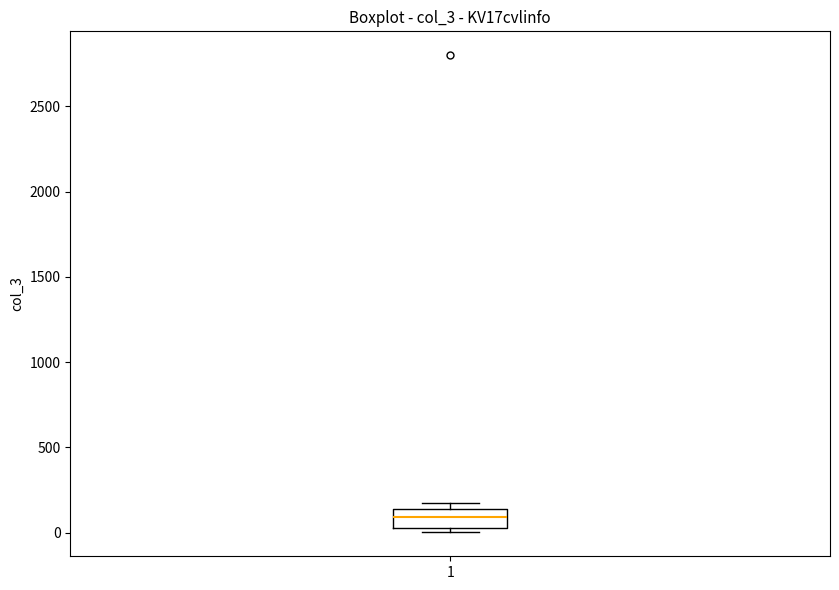

Read this box plot against the y-axis: the position of the median line, the range covered by the box, and the ends of both whiskers. The values are not printed on the chart, so give them approximately, as read against the axis.

median 100, box 50 to 150, whiskers 0 to 150 (just above the box's upper edge)